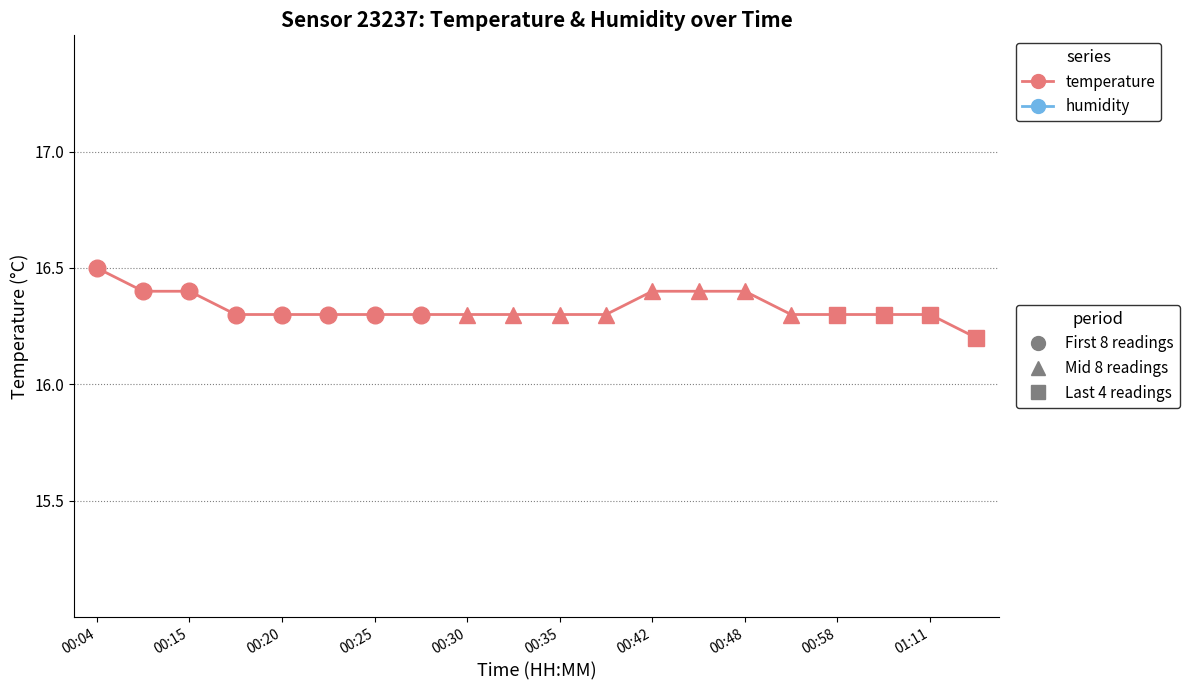

What is the label of the 1st point from the left?

00:04